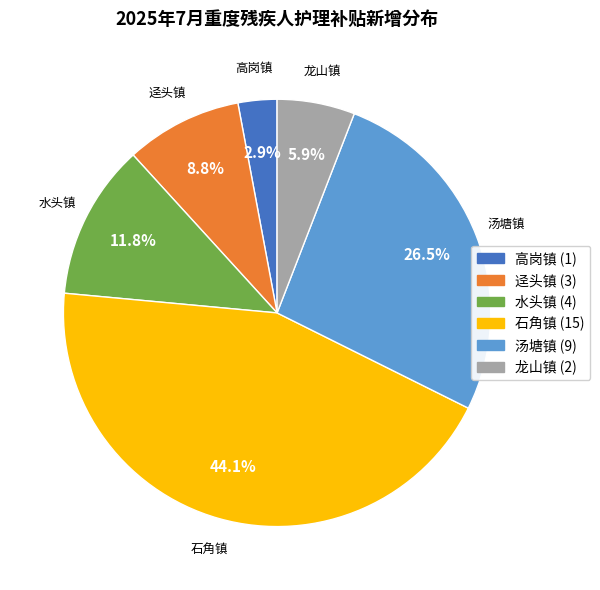

What is the largest slice in the pie chart?

石角镇